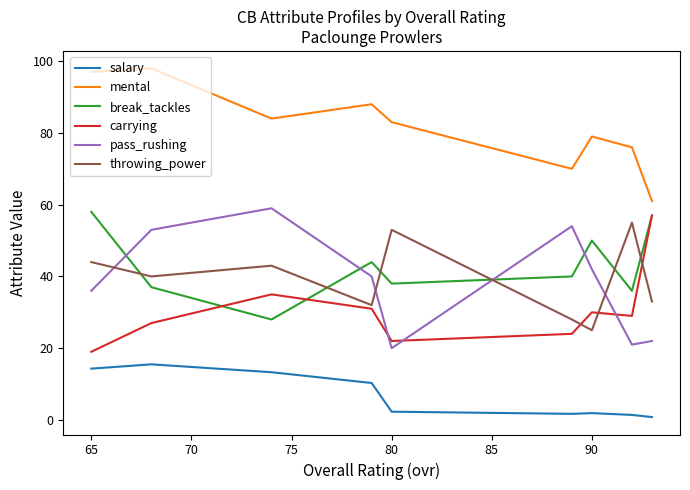

What is the average value of the carrying series?

30.4